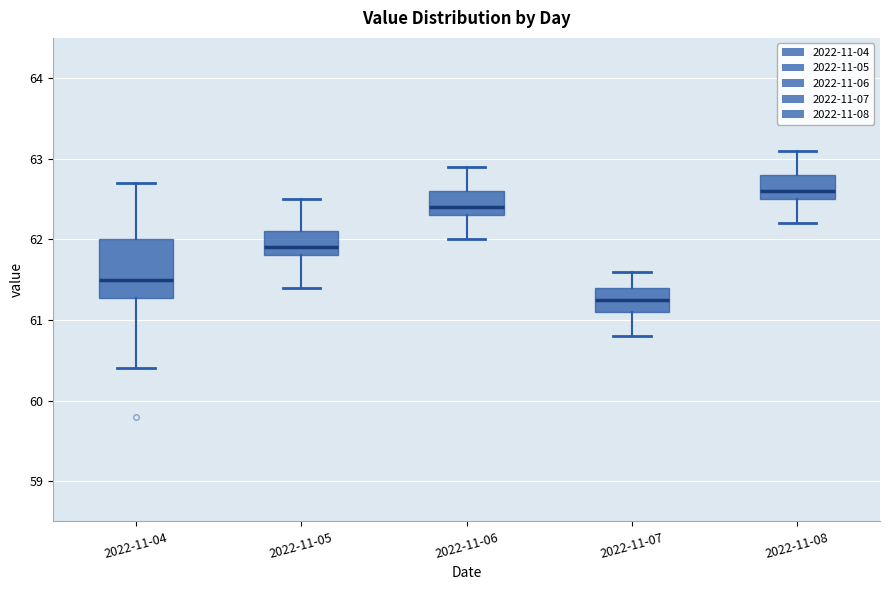

Where is the lower edge of the box for 2022-11-04 on the y-axis? The values are not printed on the chart, so give them approximately, as read against the axis.

61.3